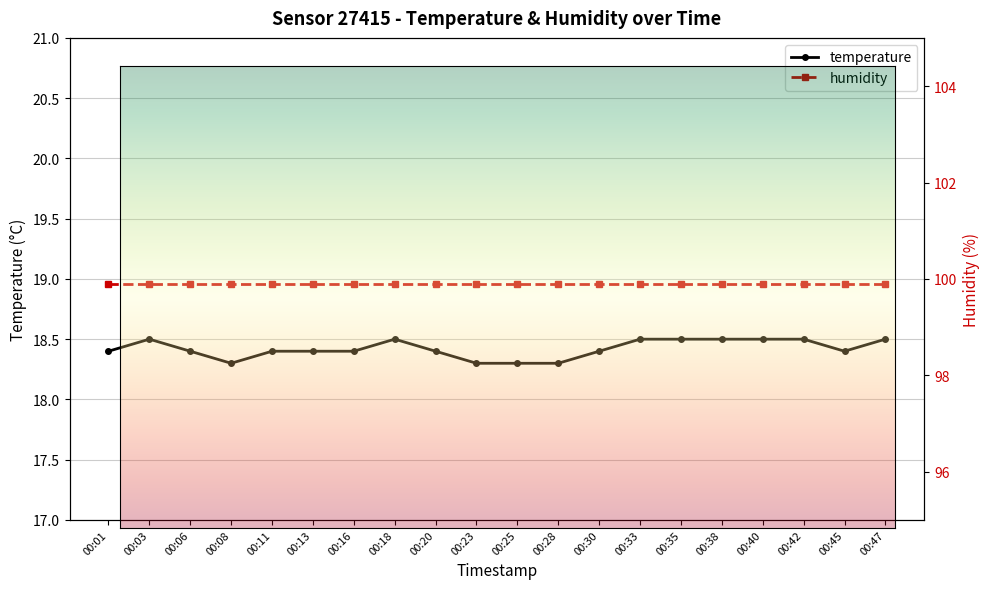

Which has a higher value, 00:25 or 00:03?

00:03